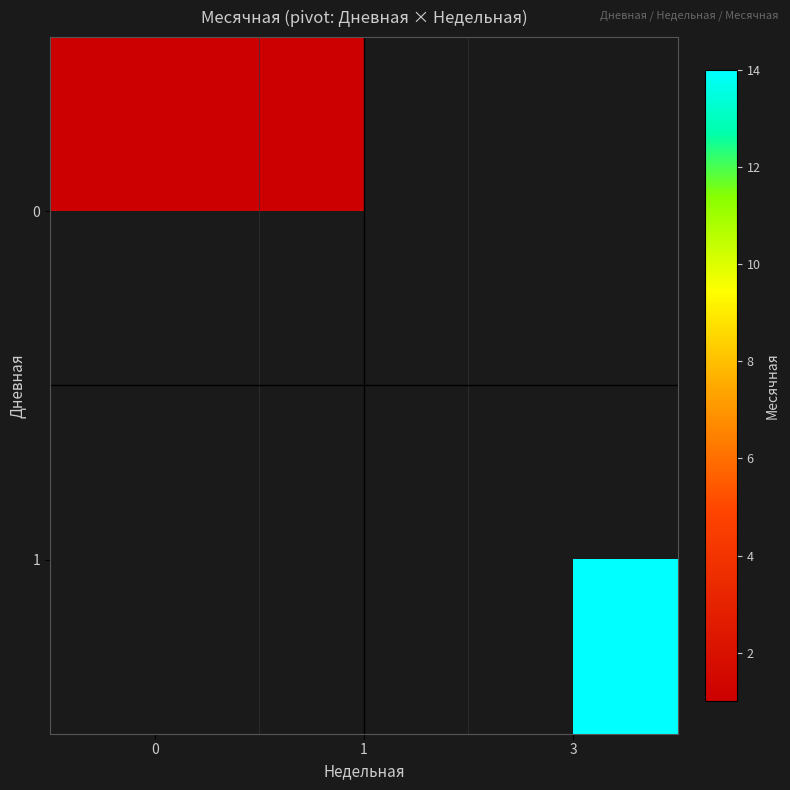

Count the 0 values in the range 1 to 2.

2